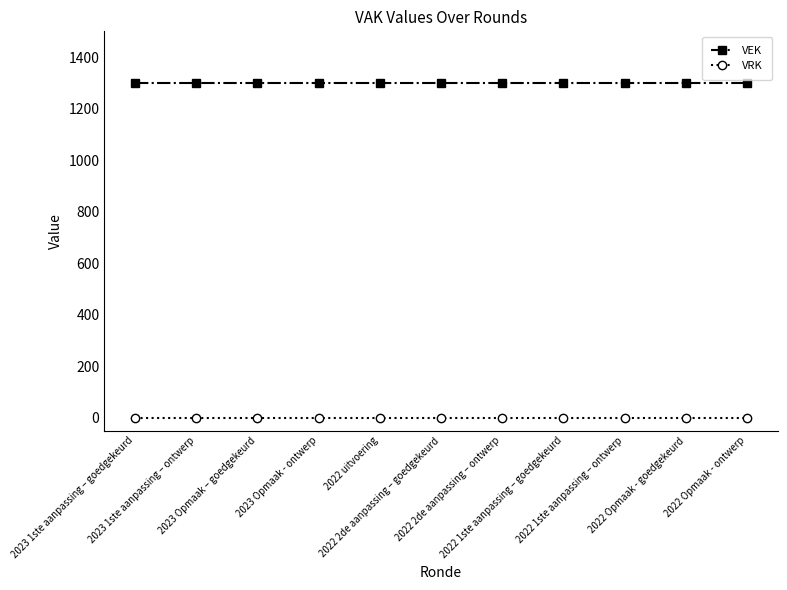

Is this an area chart (filled region under the line)?

No